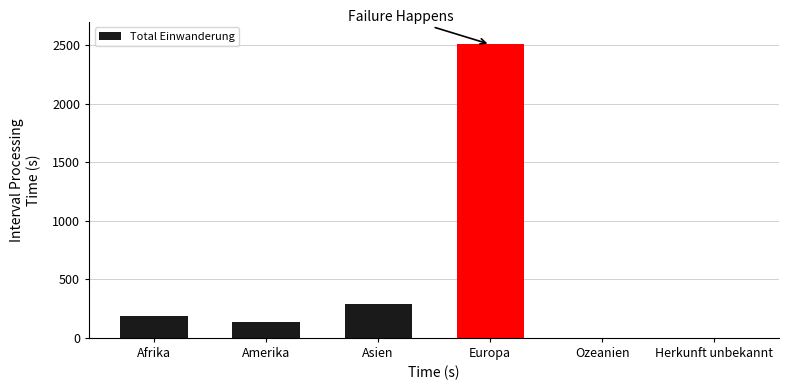

Are the bars horizontal?

No